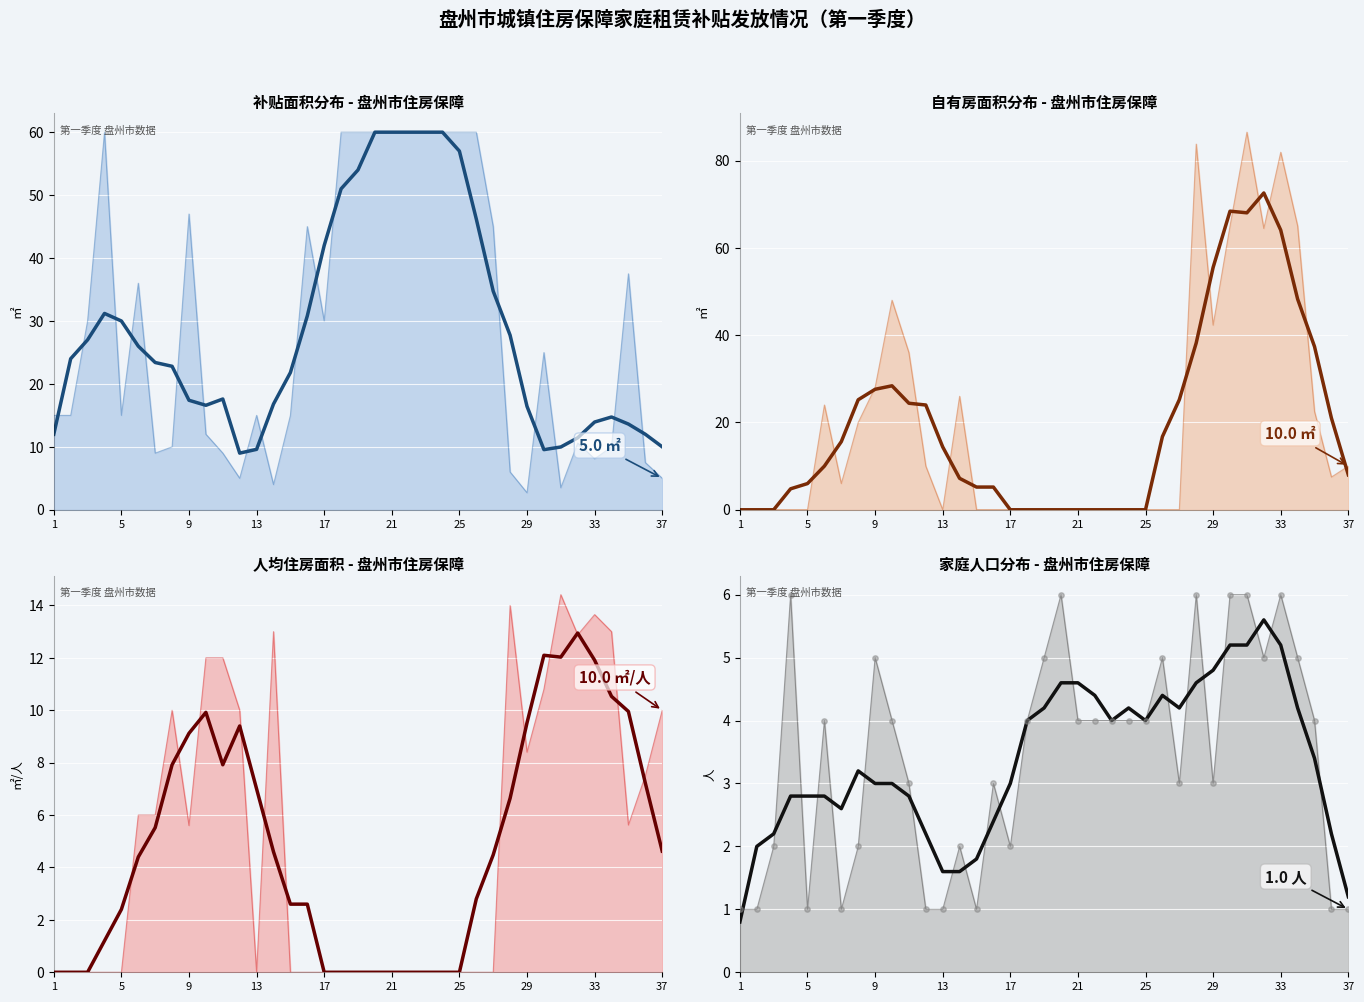

Is the value of 自有房面积（平均） at 21 greater than the value of 补贴面积（平均） at 30?

Yes